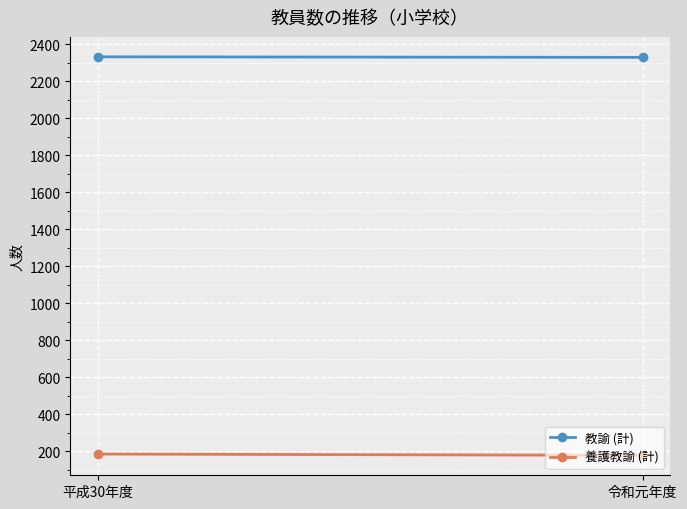

What is the minimum value shown in the chart?

177